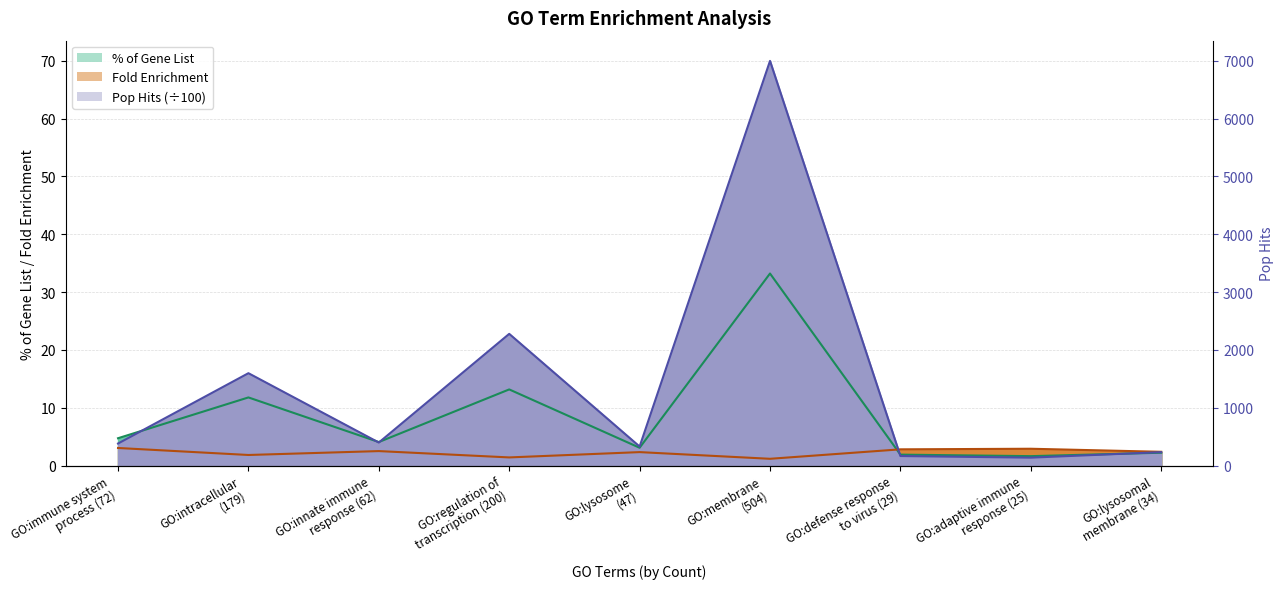

Reading left to right, transcribe all the data shown in this chart.

% of Gene List: 4.7	11.8	4.1	13.2	3.1	33.2	1.9	1.6	2.2
Fold Enrichment: 3.1	1.8	2.5	1.4	2.3	1.2	2.8	2.9	2.4
Pop Hits (scaled): 3.8	16.0	4.0	22.8	3.3	70.0	1.7	1.4	2.3